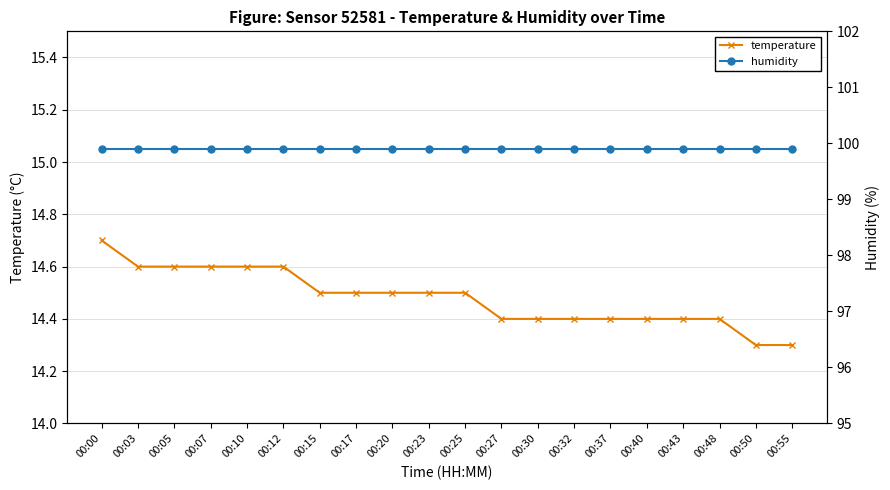

Rank the categories by humidity value from lowest to highest.

00:00, 00:03, 00:05, 00:07, 00:10, 00:12, 00:15, 00:17, 00:20, 00:23, 00:25, 00:27, 00:30, 00:32, 00:37, 00:40, 00:43, 00:48, 00:50, 00:55